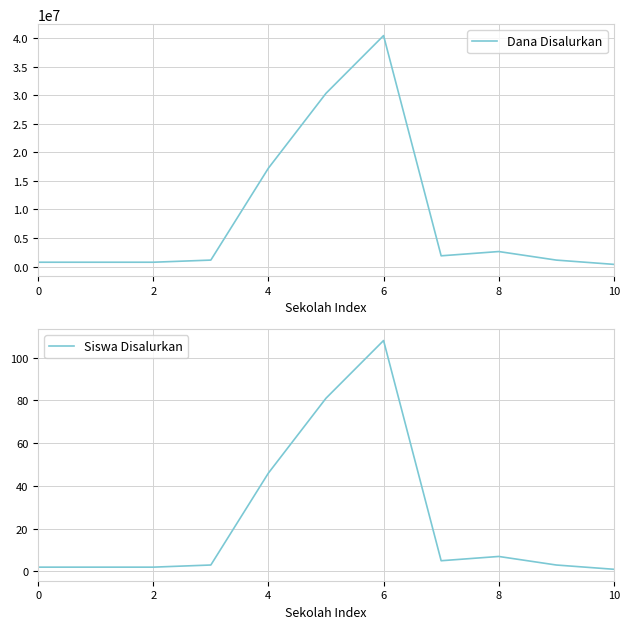

Count the number of data series in this chart.

2